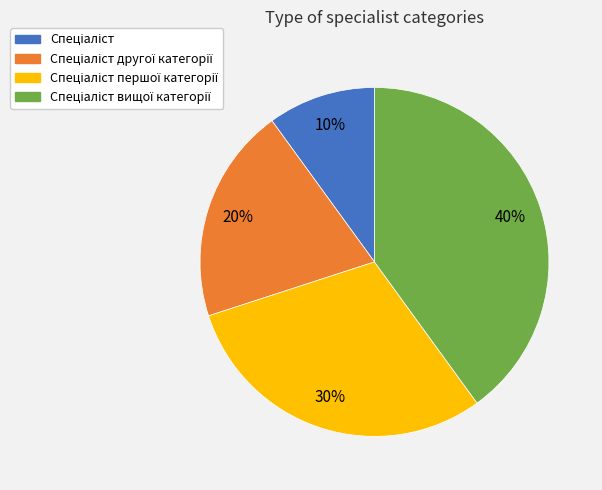

Does any single category account for the majority?

No